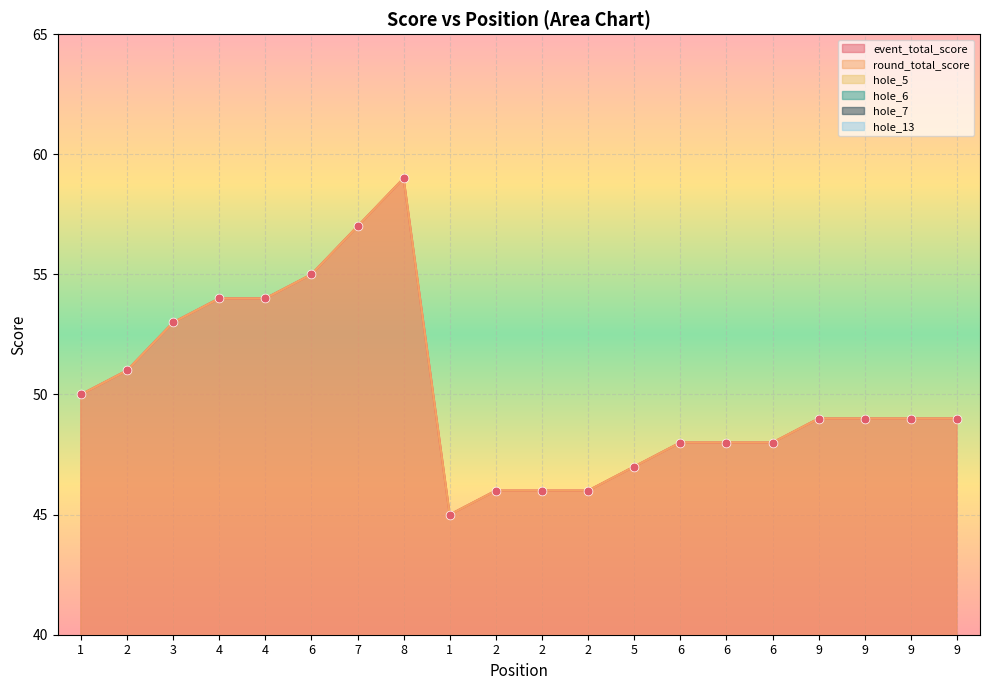

Which series has the largest total across all categories?

event_total_score